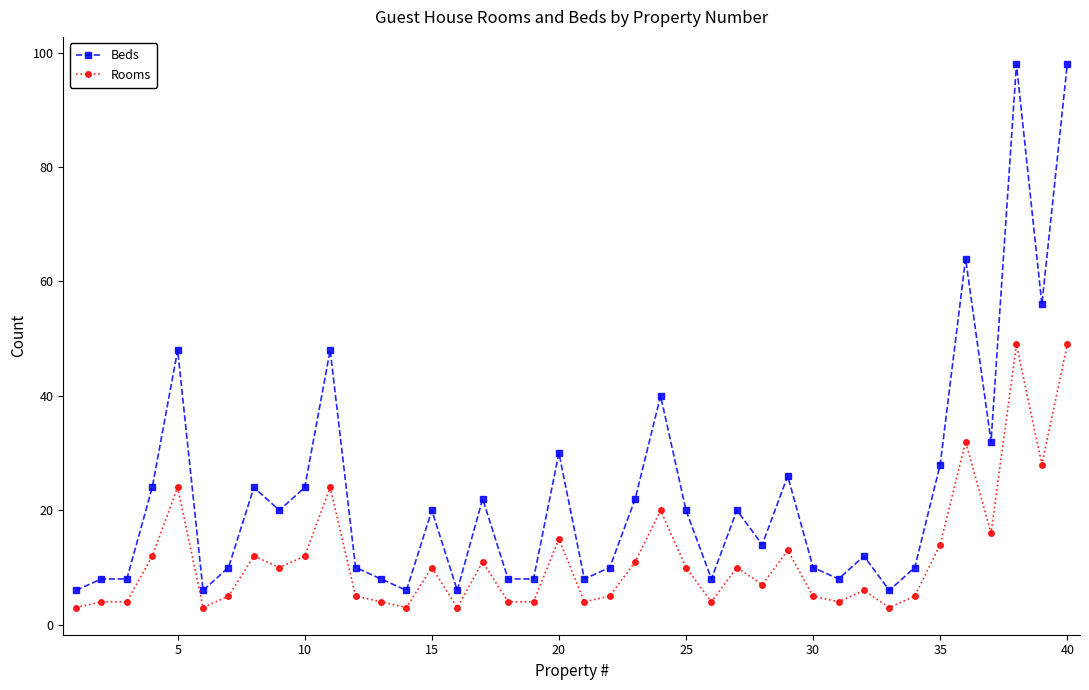

Does the chart display data point markers on the line(s)?

Yes